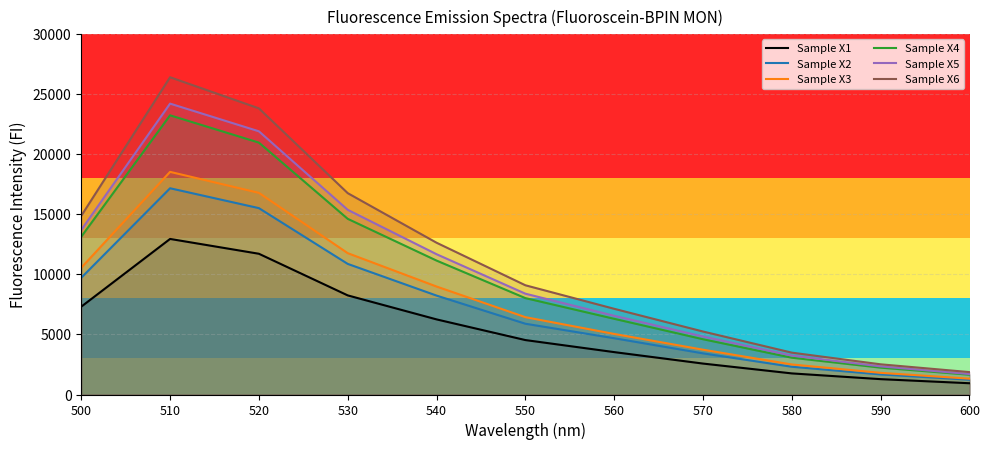

How many distinct data groups are displayed?

6